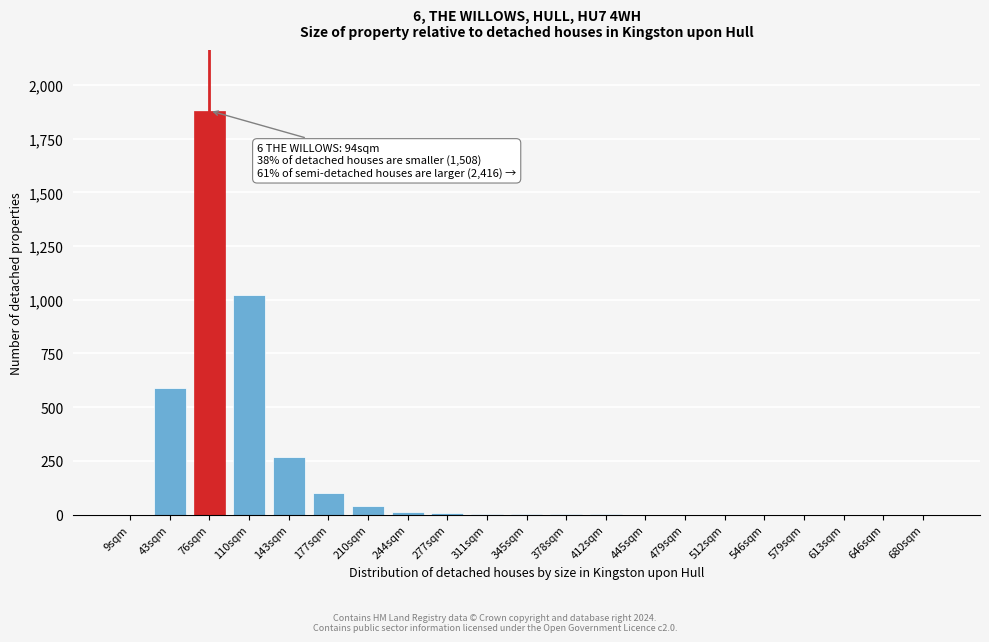

What is the change in value from 177sqm to 445sqm?

-100